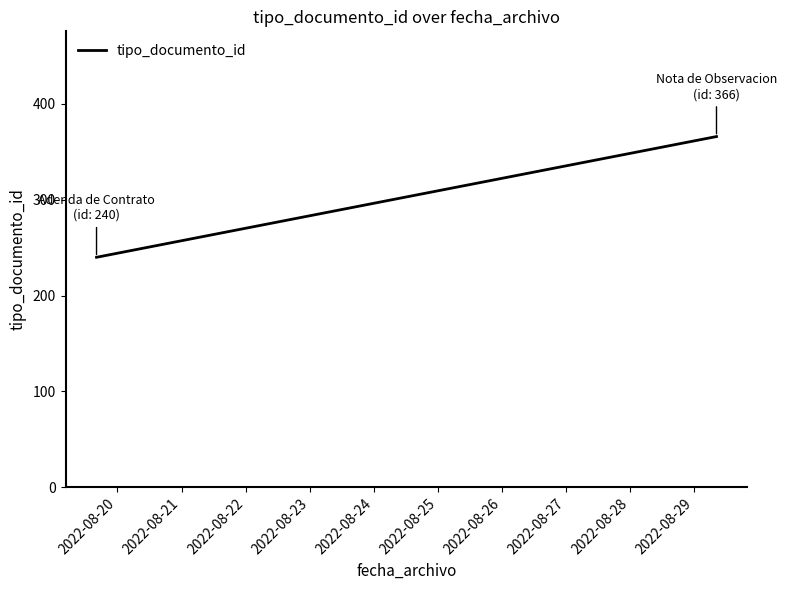

What is the smallest value displayed?

240